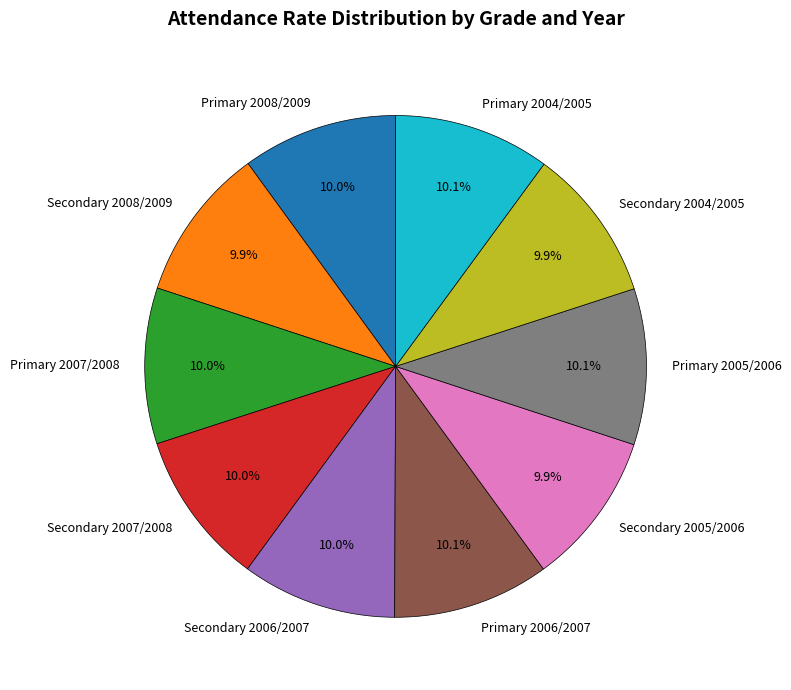

Is it true that Primary 2007/2008 is 10% of the pie?

True